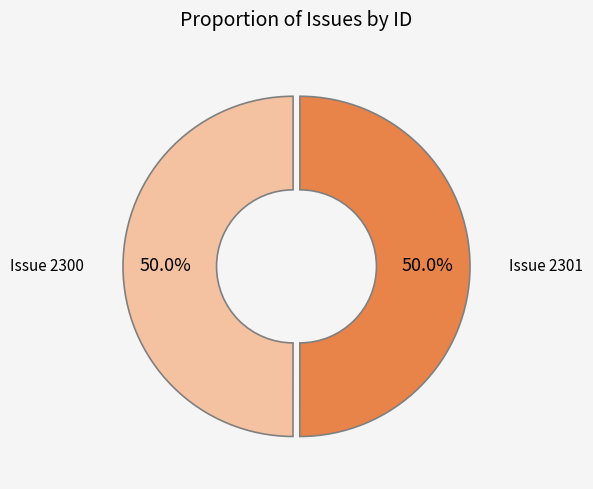

Count the number of slices in the pie.

2